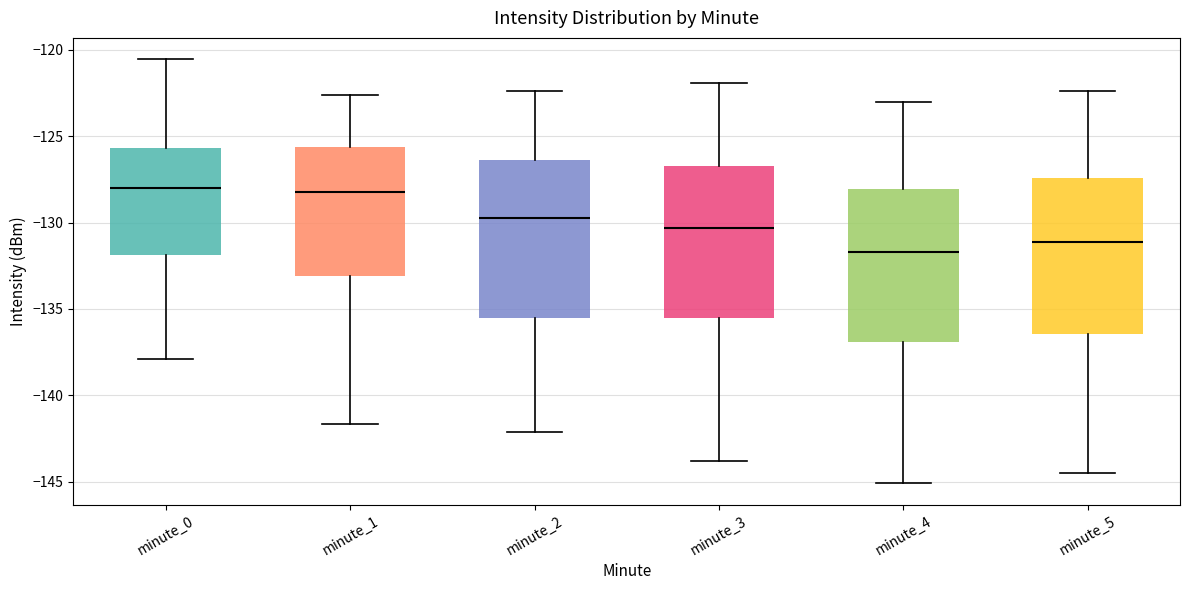

Reading left to right, read every box against the y-axis: the position of its median line, the range the box covers, and the ends of its whiskers. The values are not printed on the chart, so give them approximately, as read against the axis.

minute_0: median -128.0, box -132.0 to -125.5, whiskers -138.0 to -120.5
minute_1: median -128.0, box -133.0 to -125.5, whiskers -141.5 to -122.5
minute_2: median -129.5, box -135.5 to -126.5, whiskers -142.0 to -122.5
minute_3: median -130.5, box -135.5 to -126.5, whiskers -144.0 to -122.0
minute_4: median -131.5, box -137.0 to -128.0, whiskers -145.0 to -123.0
minute_5: median -131.0, box -136.5 to -127.5, whiskers -144.5 to -122.5